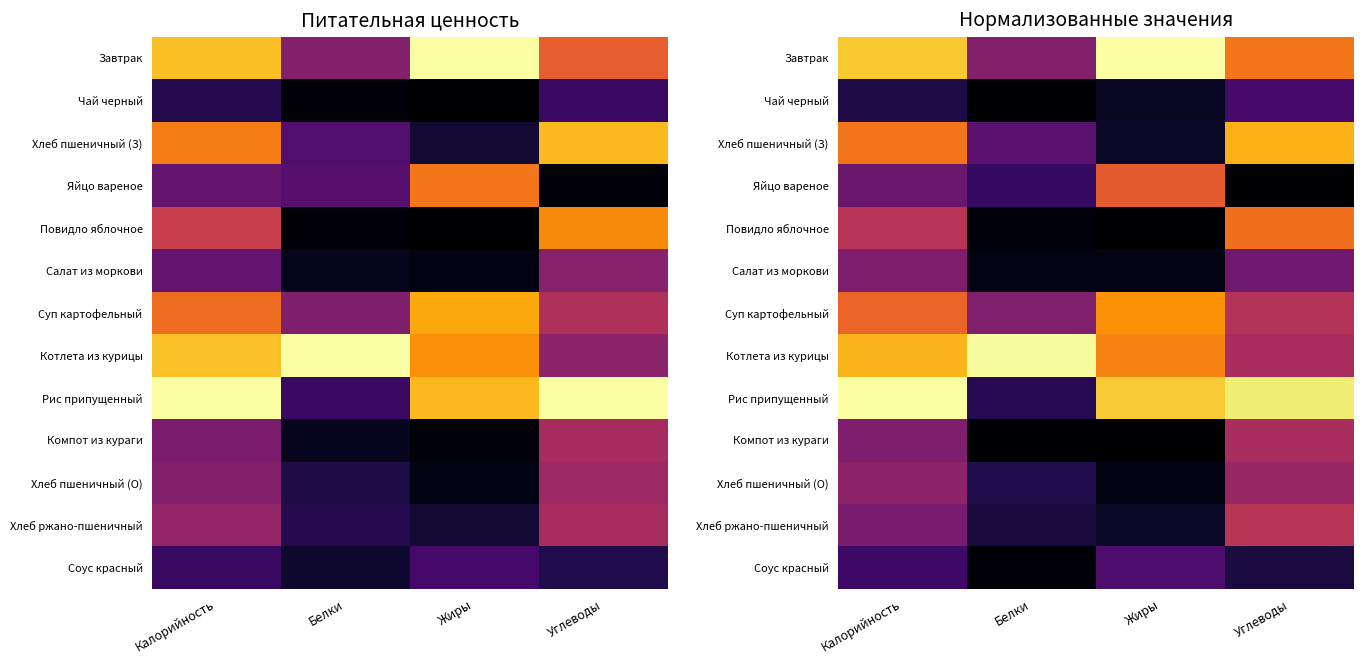

What is the spread (max minus min) of values at Жиры?

1.0